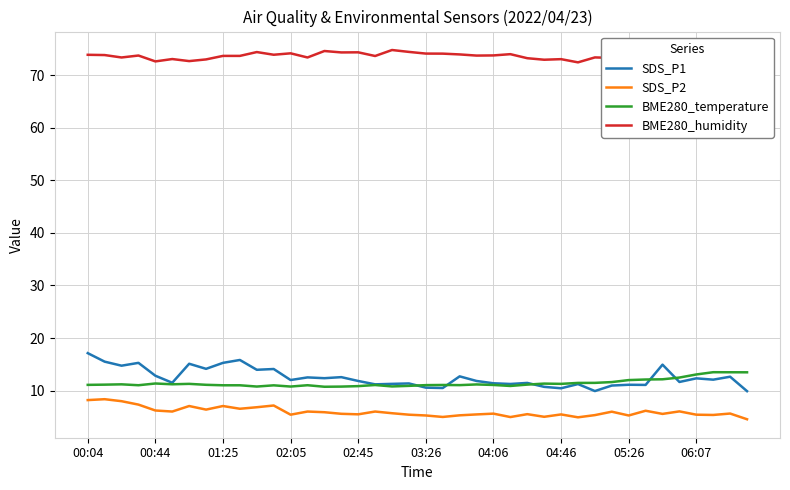

At which category is the sum across all series the highest?

00:04